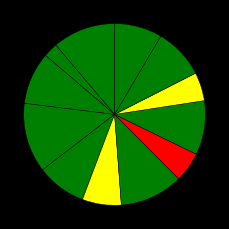

How many slices are in this pie chart?

12